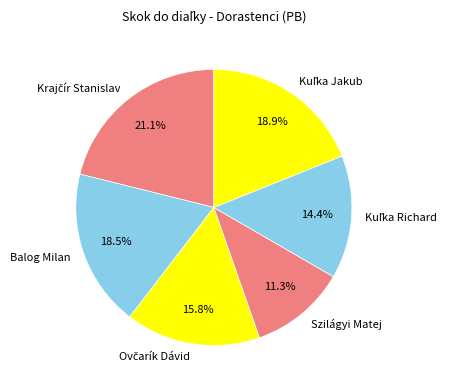

Which slice is the smallest?

Szilágyi Matej